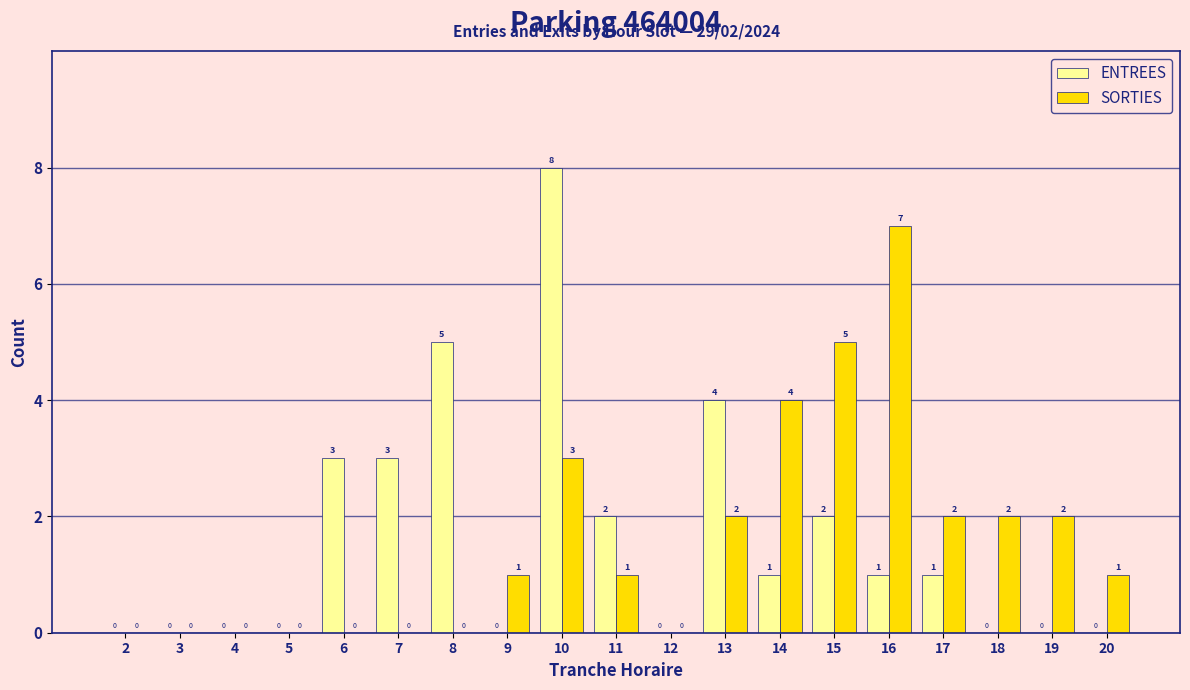

What is the spread (max minus min) of values at 8?

5